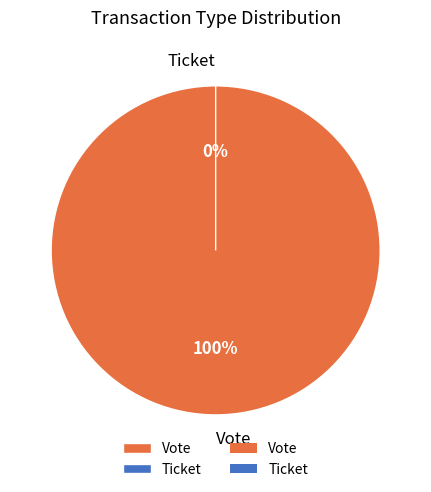

What percentage do Ticket and Vote together represent?

100.0%